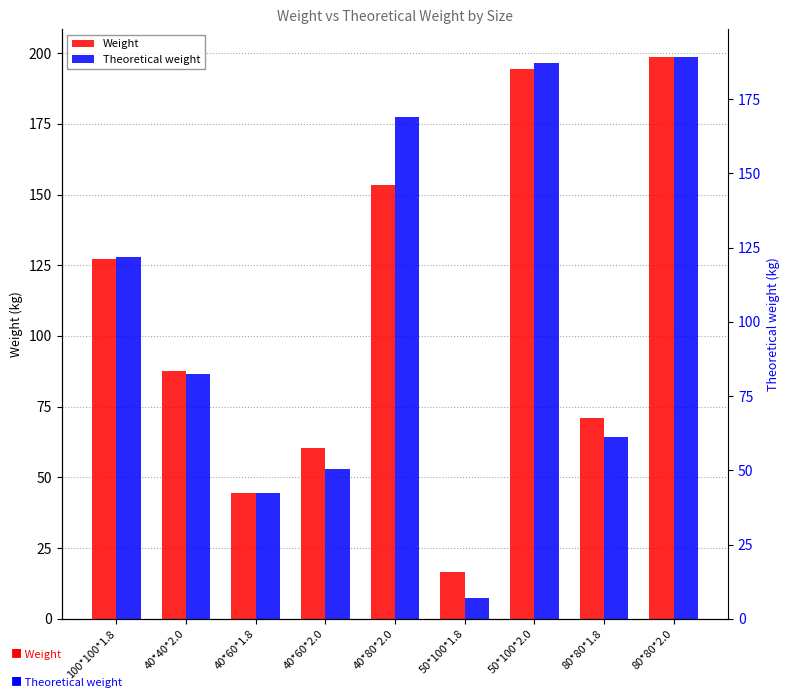

The Weight series shows 60.5 at 40*60*2.0. True or false?

True